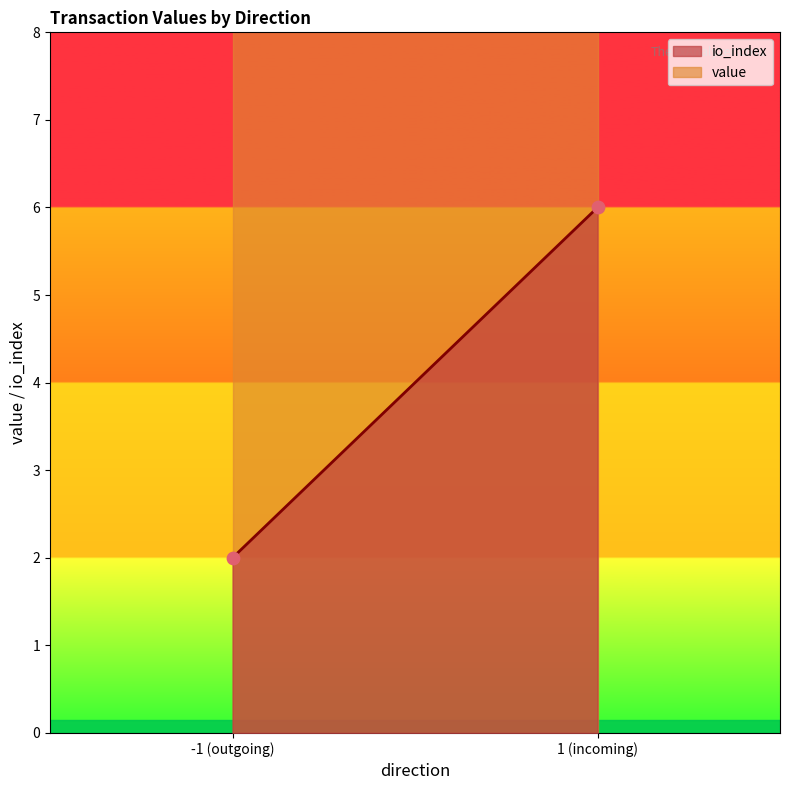

At which category is the sum across all series the highest?

1